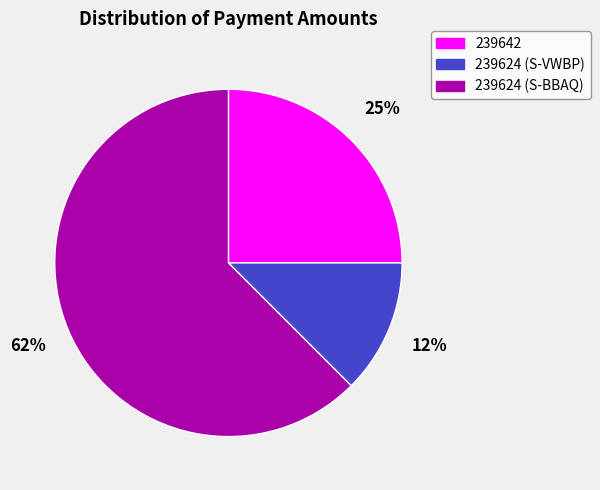

How many segments does this pie chart have?

3